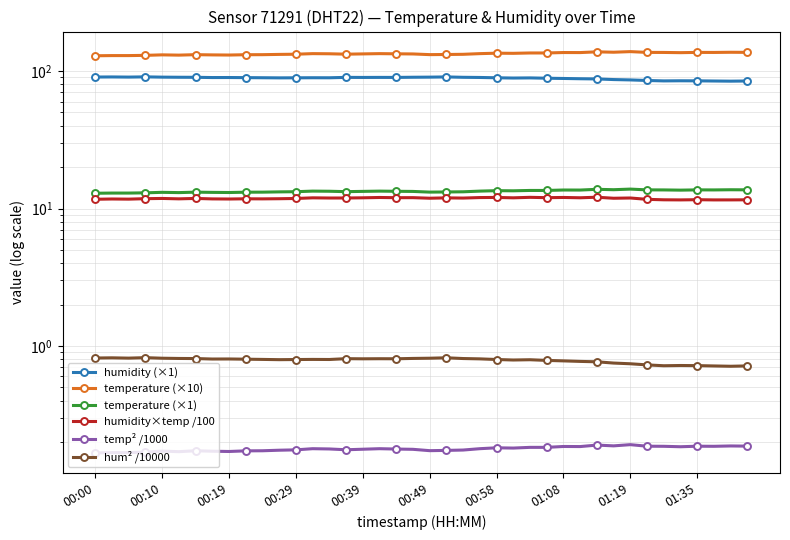

Is the value of temp² /1000 at 27 greater than the value of temperature (×10) at 25?

No